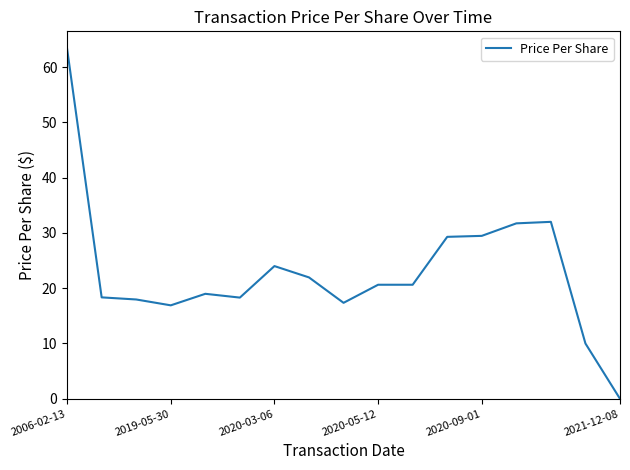

What is the greatest value displayed?

63.3